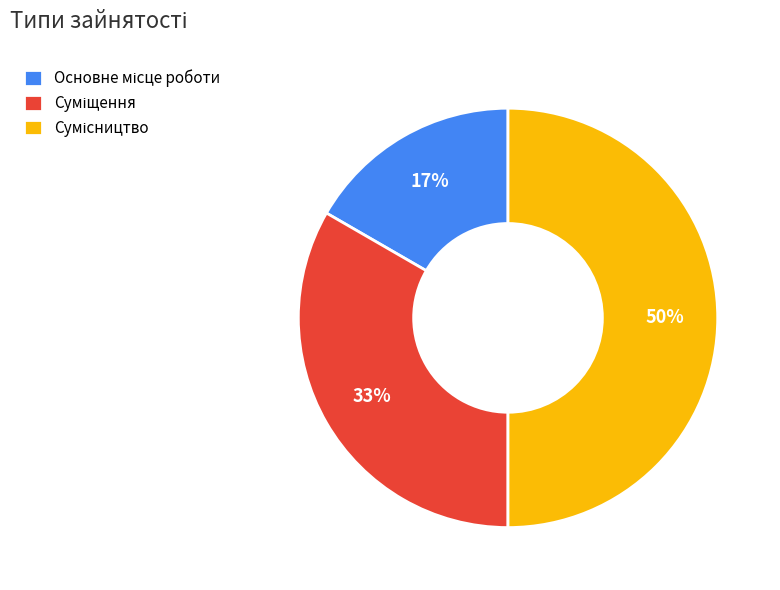

To the nearest percent, what is the difference between the largest and smallest slice percentages?

33%